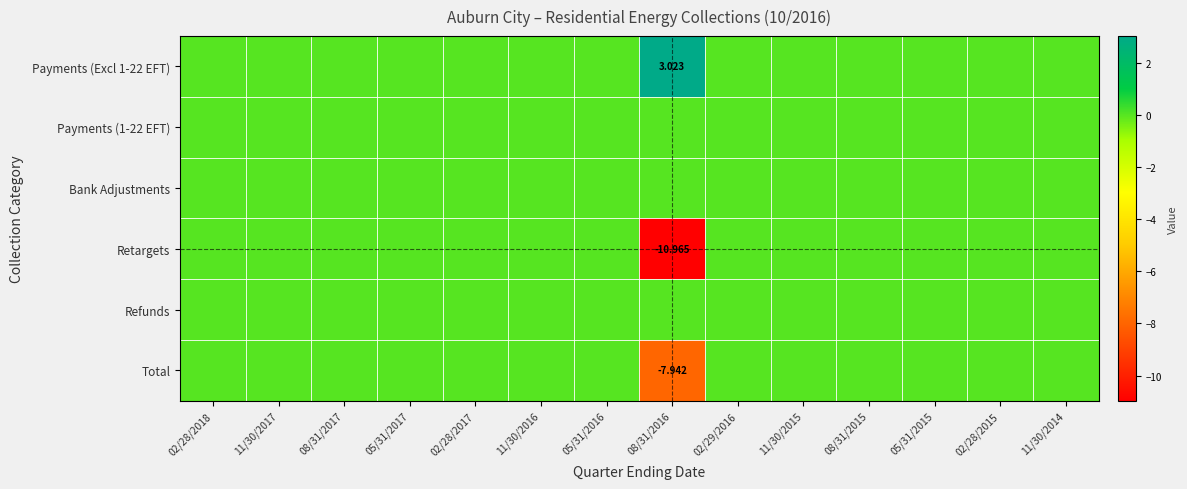

How many series are shown in this chart?

6